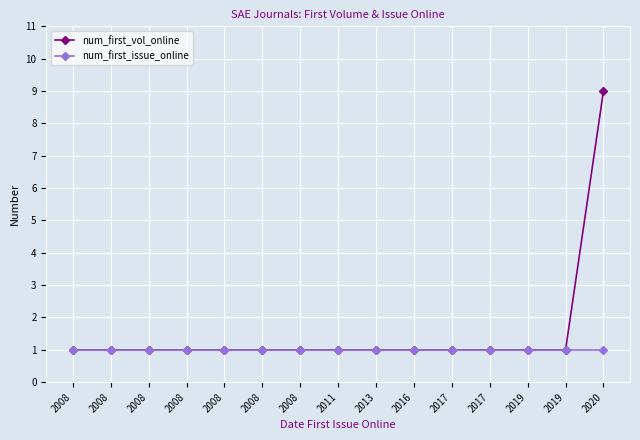

What are all the series names shown in the legend?

num_first_vol_online, num_first_issue_online